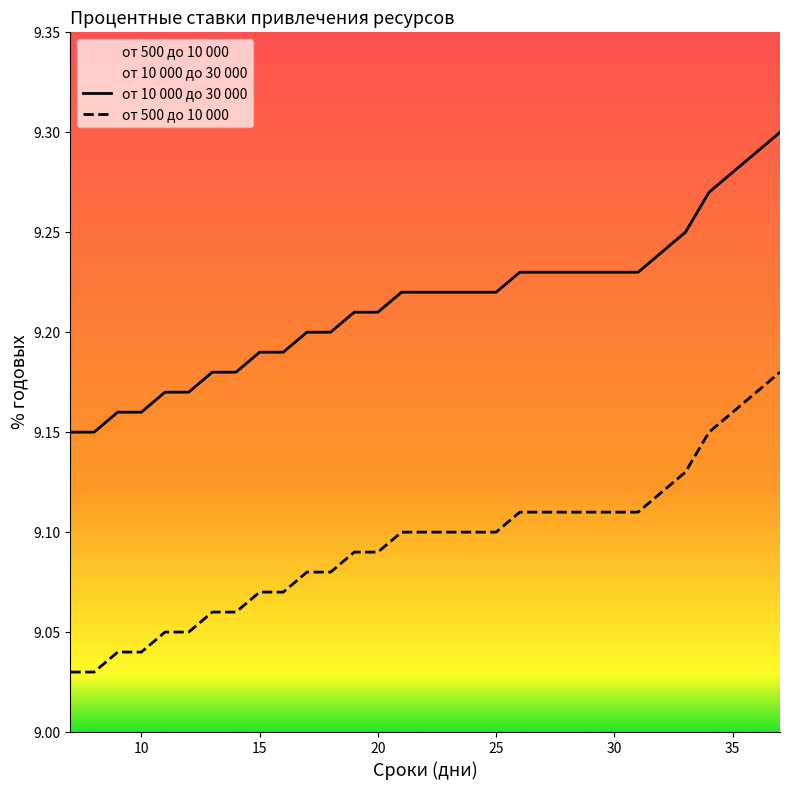

Reading right to left, transcribe all the data shown in this chart.

от 10 000 до 30 000: 37=9.3	36=9.3	35=9.3	34=9.3	33=9.2	32=9.2	31=9.2	30=9.2	29=9.2	28=9.2	27=9.2	26=9.2	25=9.2	24=9.2	23=9.2	22=9.2	21=9.2	20=9.2	19=9.2	18=9.2	17=9.2	16=9.2	15=9.2	14=9.2	13=9.2	12=9.2	11=9.2	10=9.2	9=9.2	8=9.2	7=9.2
от 500 до 10 000: 37=9.2	36=9.2	35=9.2	34=9.2	33=9.1	32=9.1	31=9.1	30=9.1	29=9.1	28=9.1	27=9.1	26=9.1	25=9.1	24=9.1	23=9.1	22=9.1	21=9.1	20=9.1	19=9.1	18=9.1	17=9.1	16=9.1	15=9.1	14=9.1	13=9.1	12=9.1	11=9.1	10=9.0	9=9.0	8=9.0	7=9.0